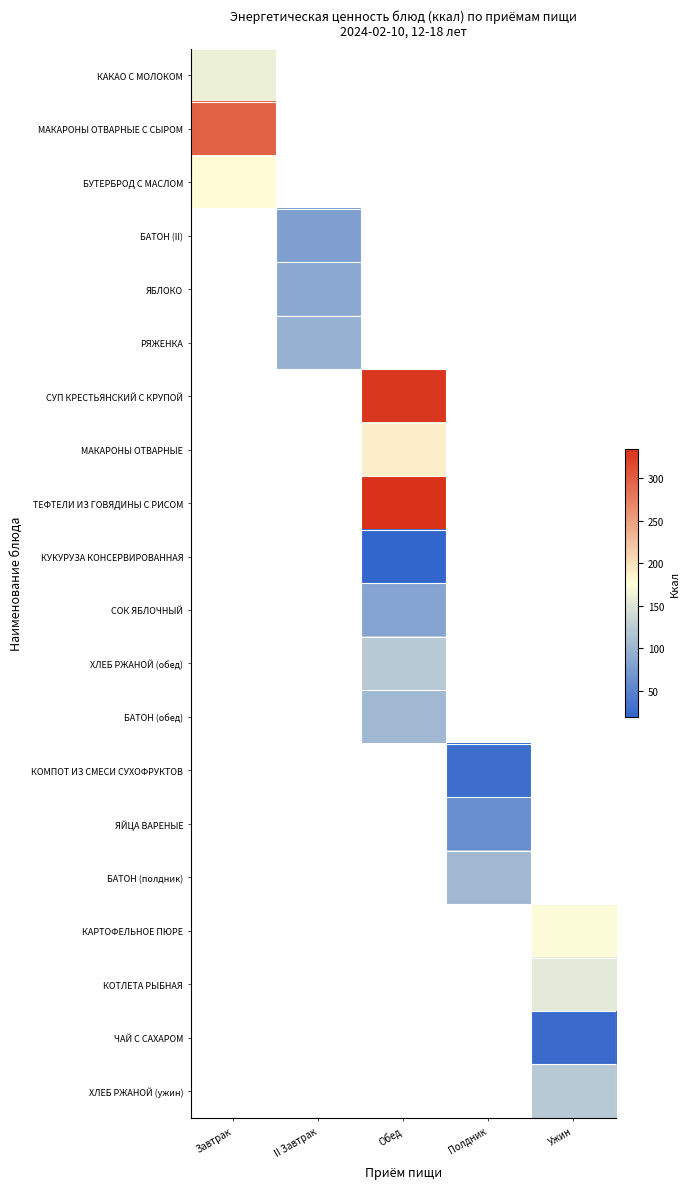

Which has a higher value, Полдник or II Завтрак?

II Завтрак